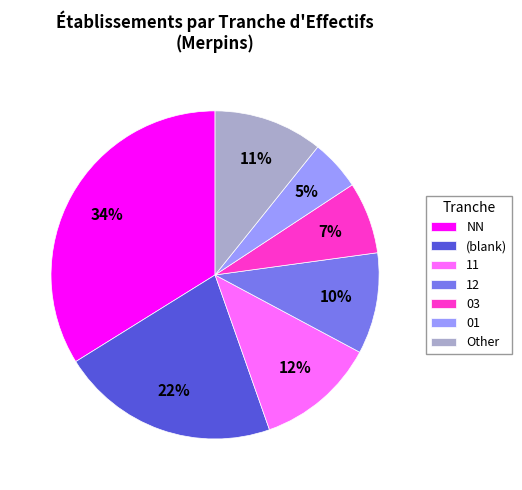

Is the sum of 11 and Other greater than half?

No